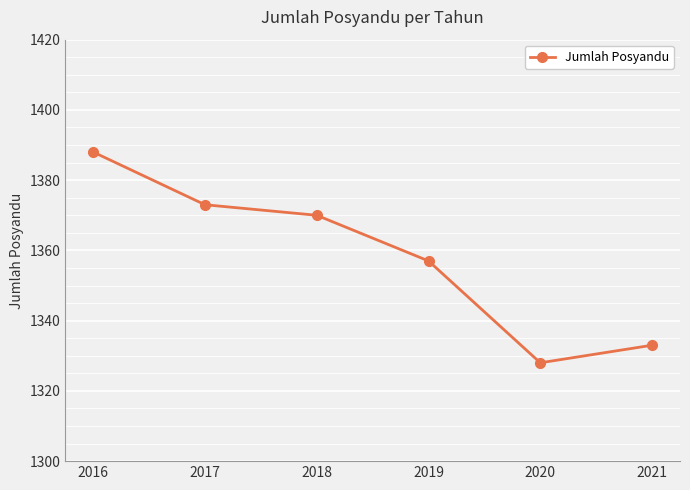

Approximately how many times larger is the value at 2020 compared to 2021?

1.0